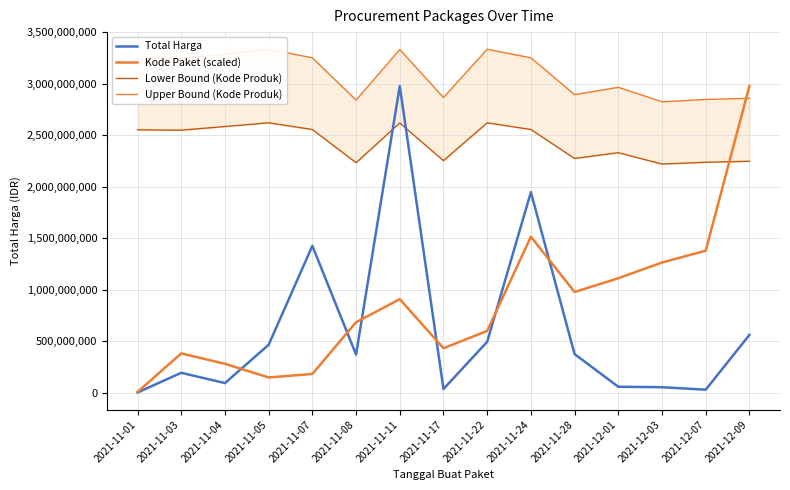

What is the minimum value for Kode Paket (scaled)?

4977581.5